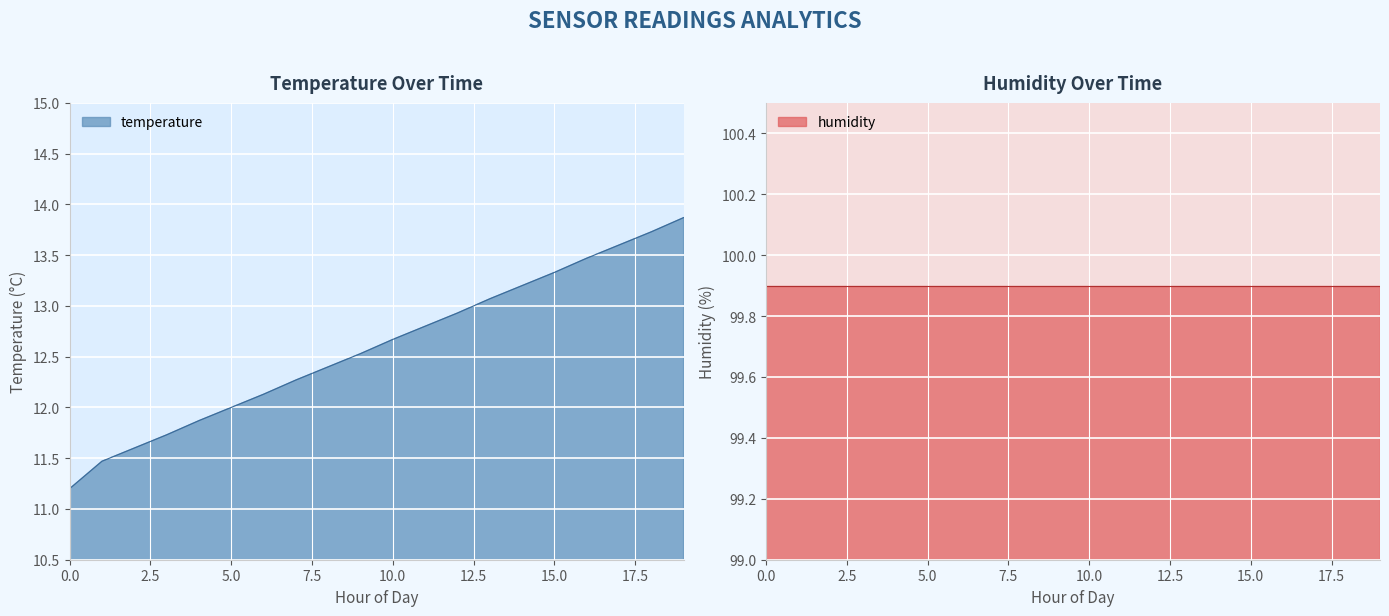

What is the highest value of the temperature series?

13.9